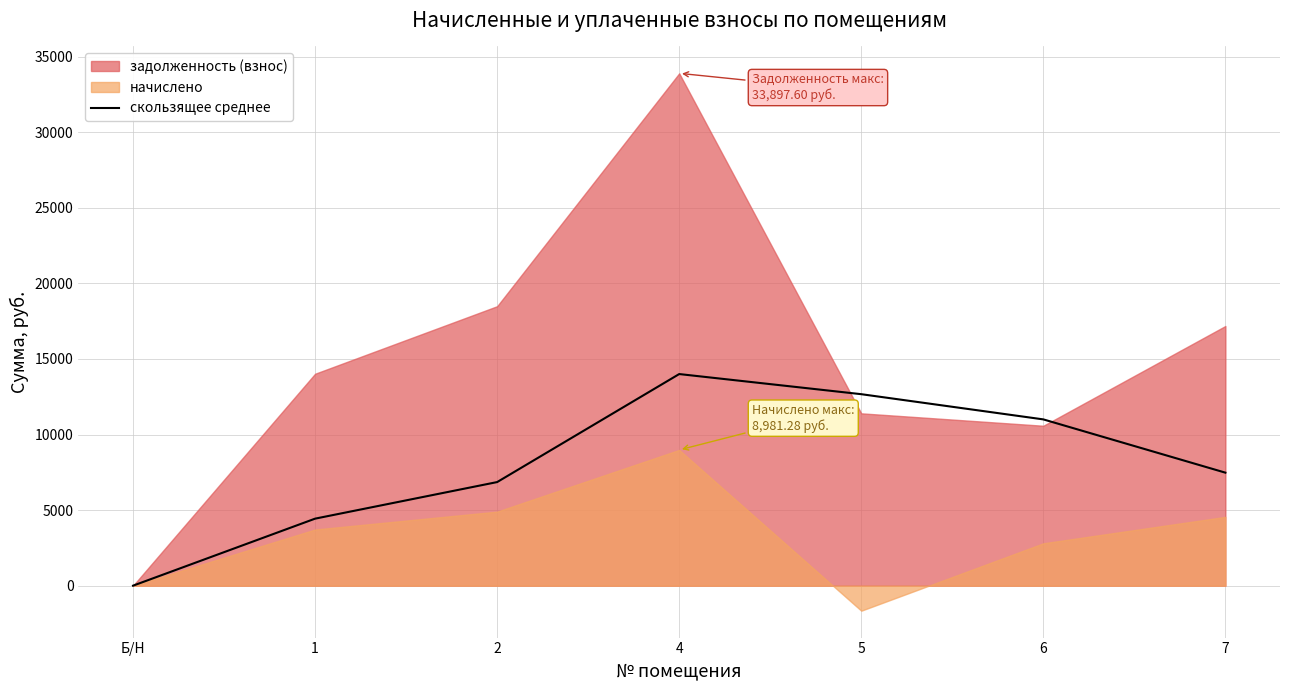

The value of скользящее среднее at 1 is 1625.5. True or false?

False